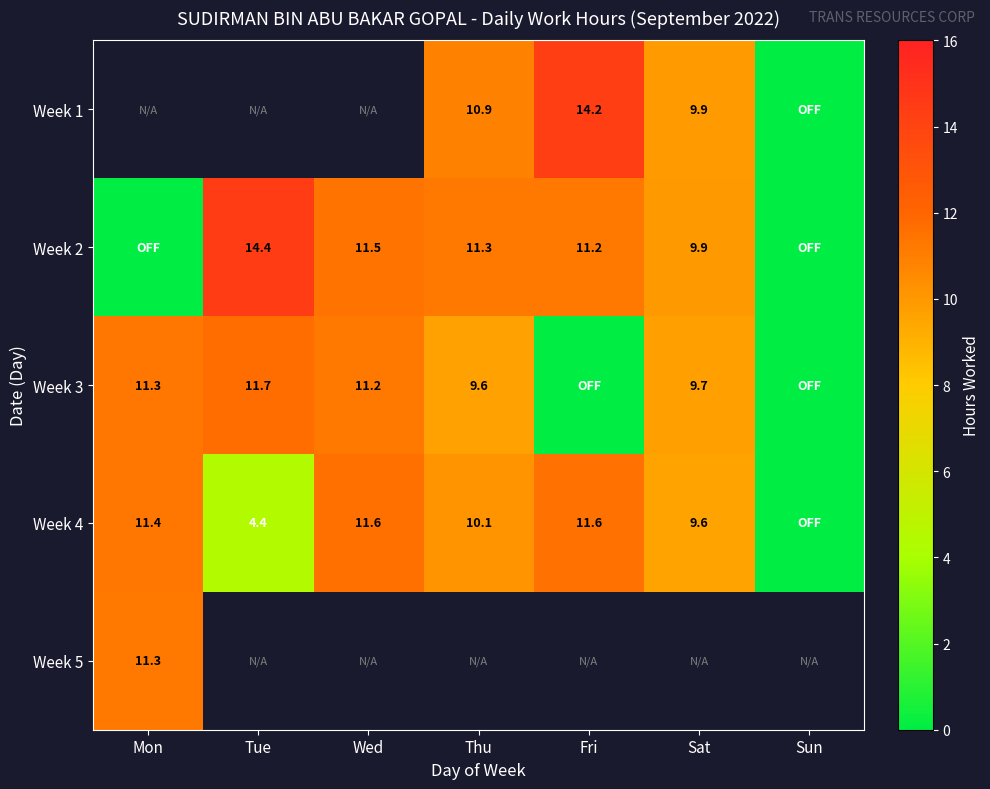

List the labels in order of Week 4 value, smallest first.

Sun, Tue, Sat, Thu, Mon, Fri, Wed